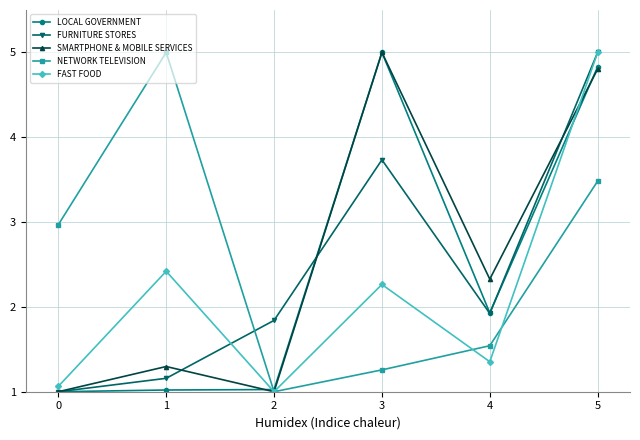

What is the value of the NETWORK TELEVISION point at the 2nd from the left?

5.0